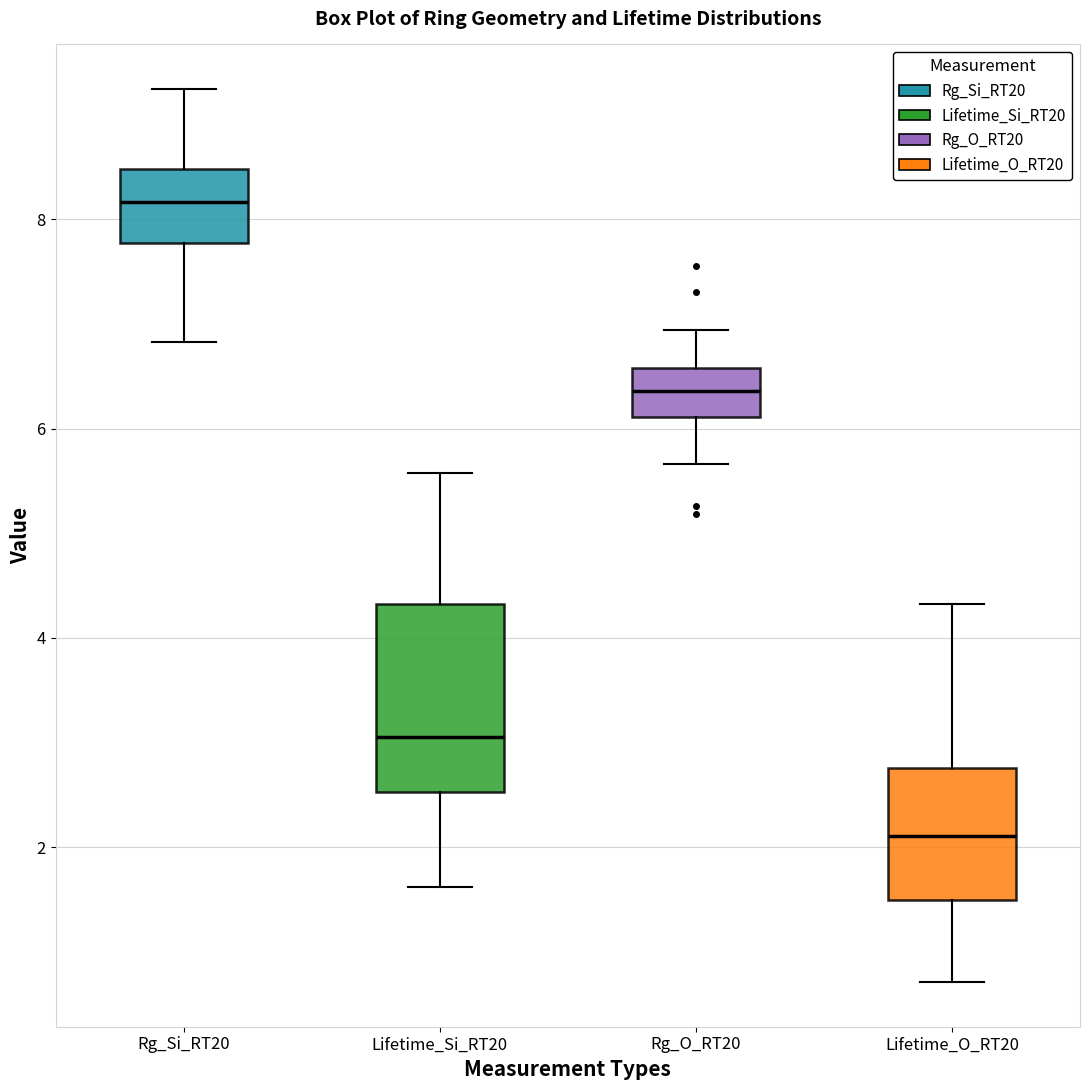

Reading left to right, transcribe this box plot: for each box, give where its median line is, the range the box spans, and where its two whiskers end, as read against the y-axis. The values are not printed on the chart, so give them approximately, as read against the axis.

Rg_Si_RT20: median 8.2, box 7.8 to 8.4, whiskers 6.8 to 9.2
Lifetime_Si_RT20: median 3.0, box 2.6 to 4.4, whiskers 1.6 to 5.6
Rg_O_RT20: median 6.4, box 6.2 to 6.6, whiskers 5.6 to 7.0
Lifetime_O_RT20: median 2.2, box 1.4 to 2.8, whiskers 0.8 to 4.4